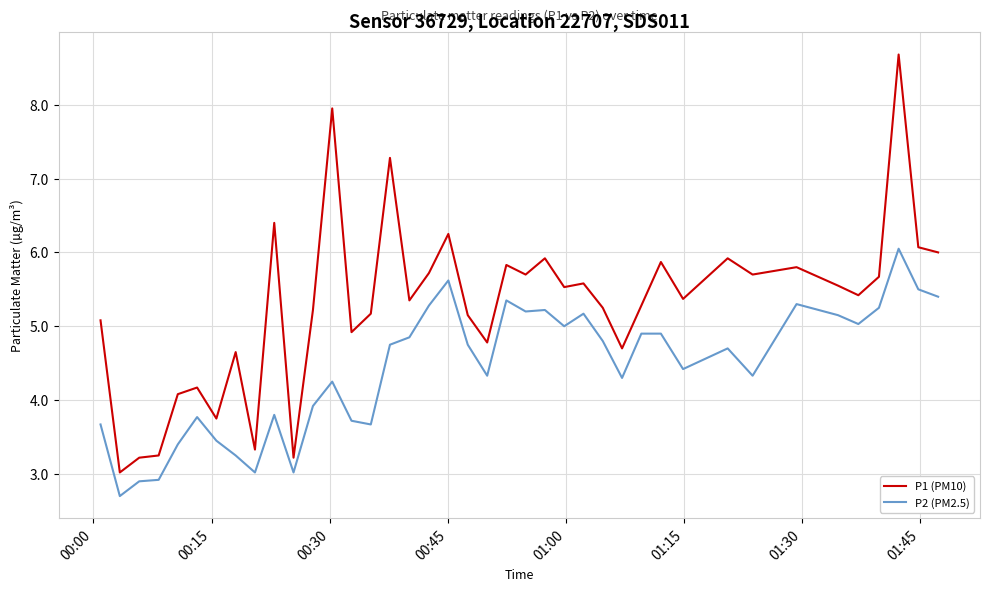

What is the highest value of the P1 (PM10) series?

8.7